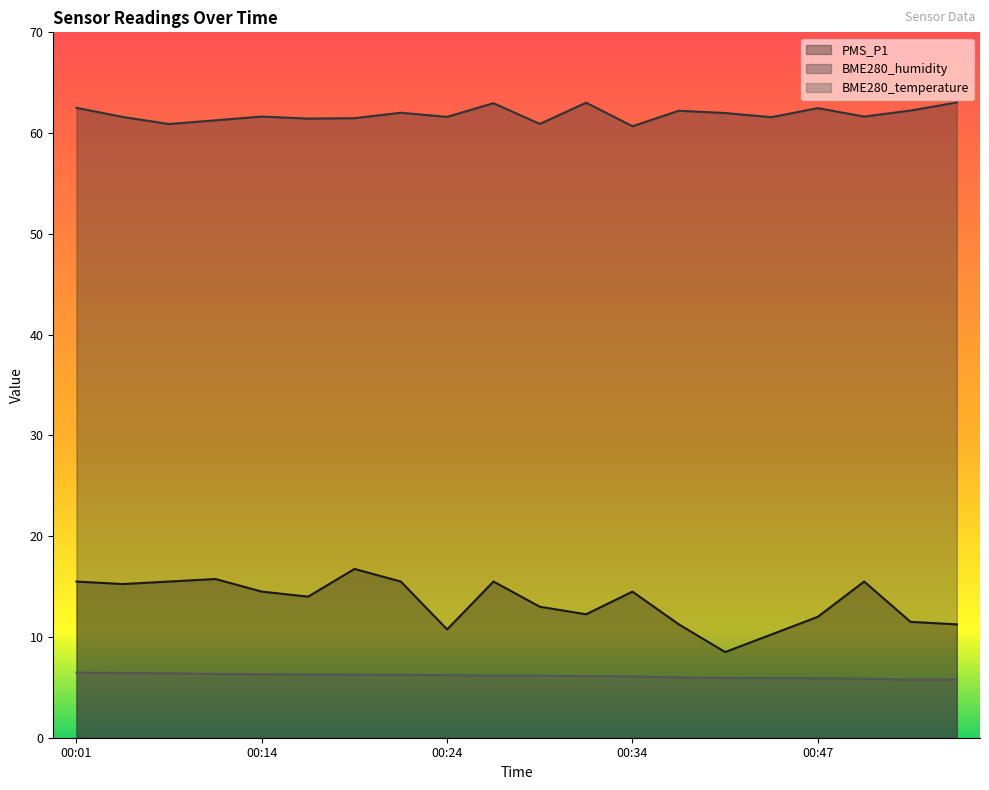

Which series has the widest spread of values?

PMS_P1